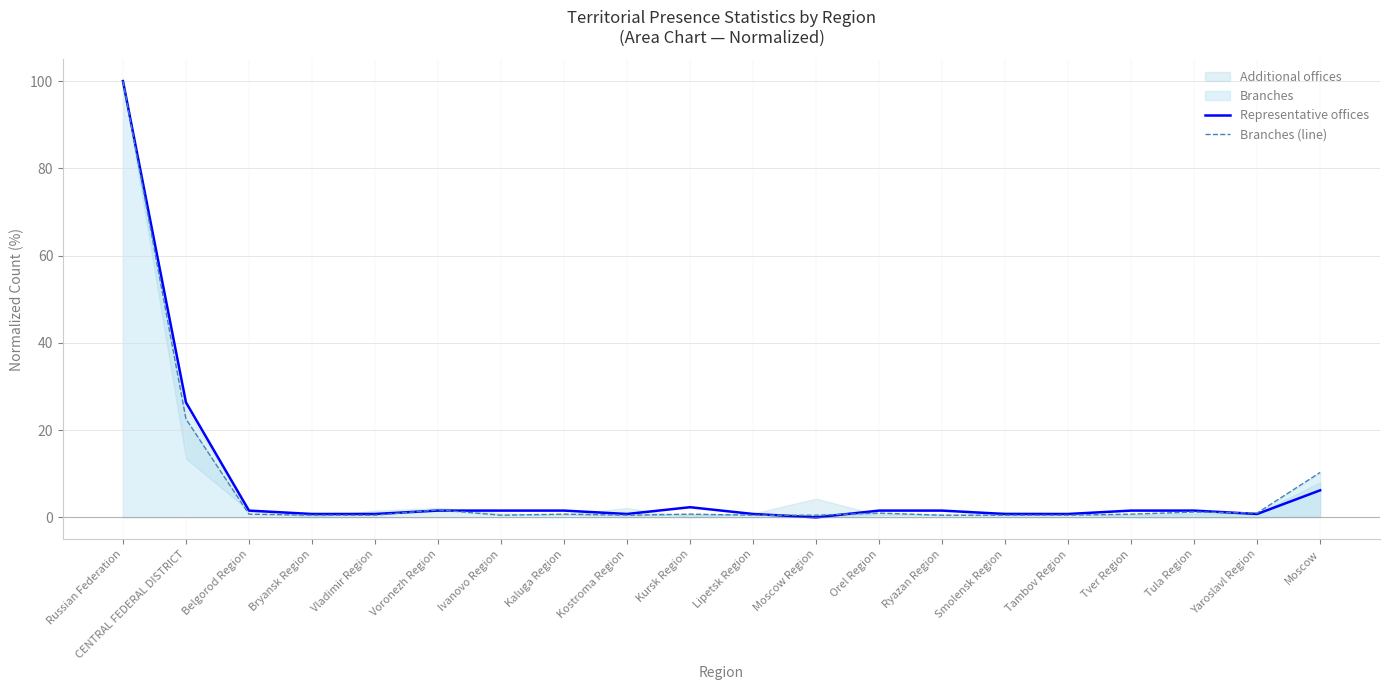

At which label does Representative offices reach its peak?

Russian Federation